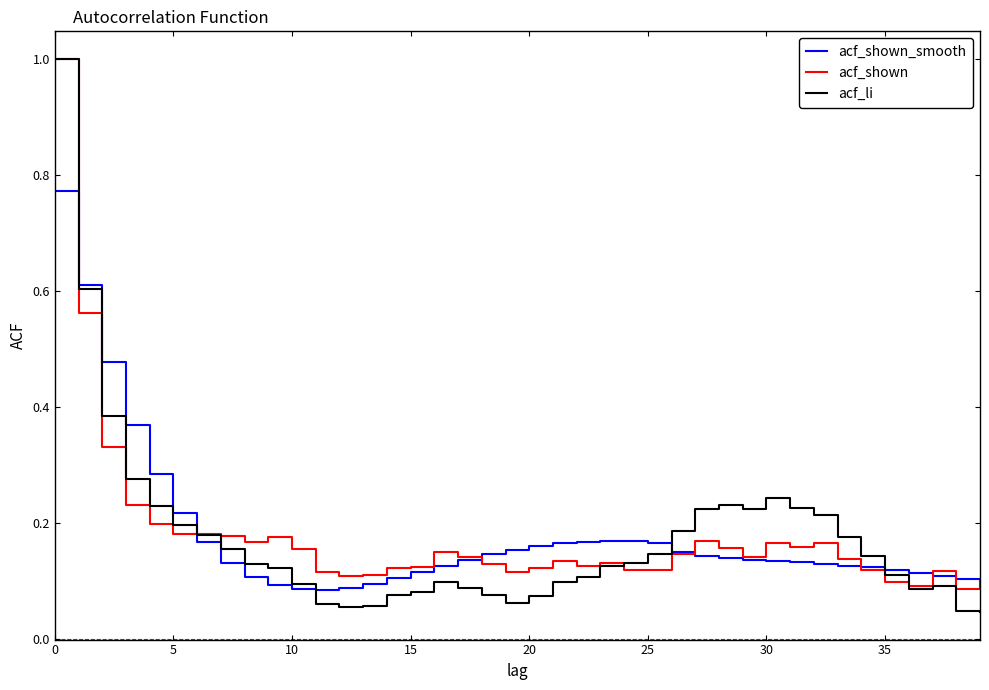

What is the maximum value for acf_shown?

1.0